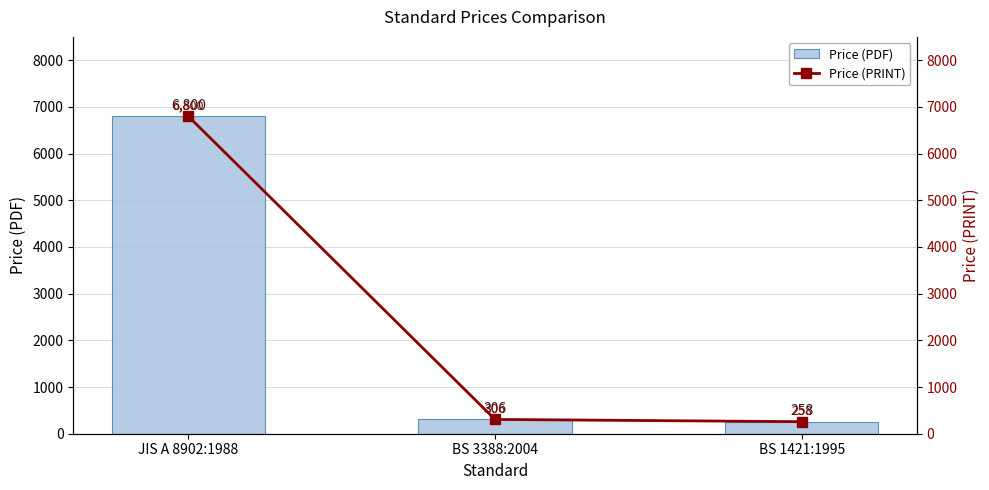

At which category is the sum across all series the highest?

JIS A 8902:1988